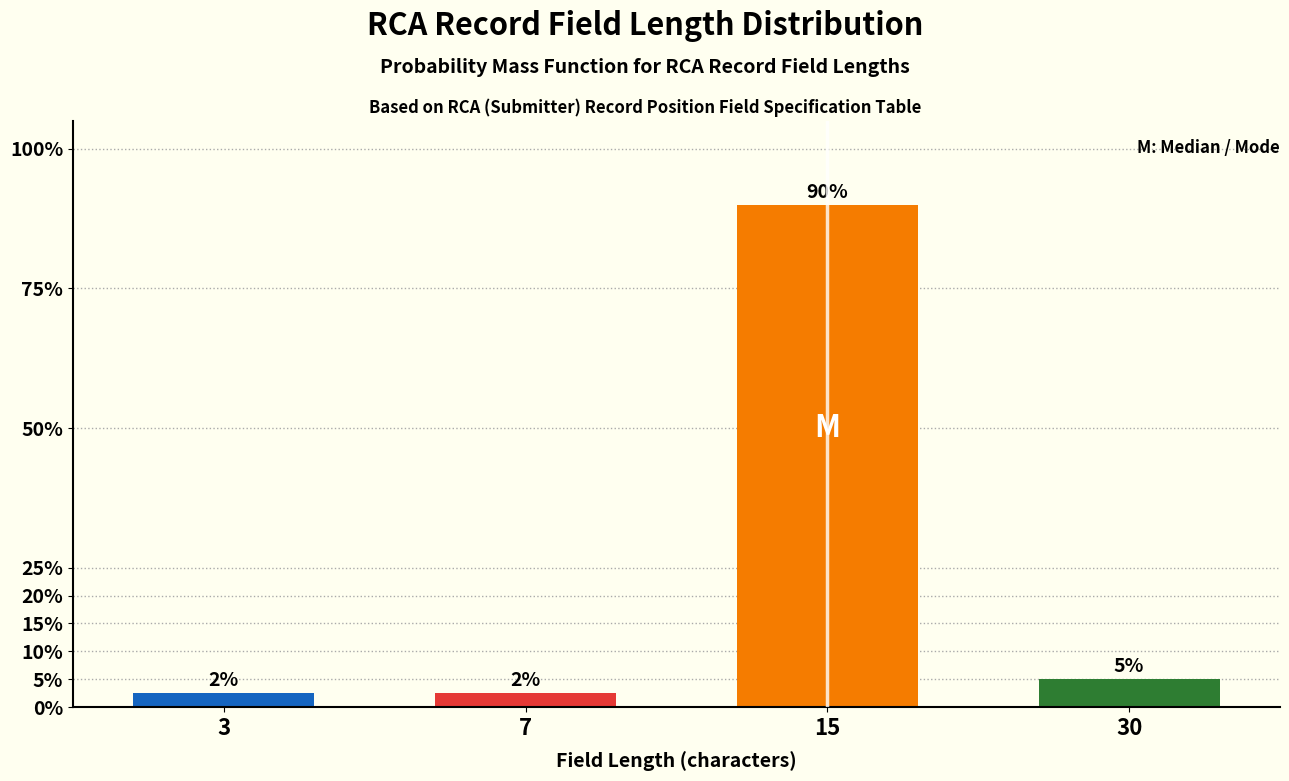

What is the greatest value displayed?

90.0